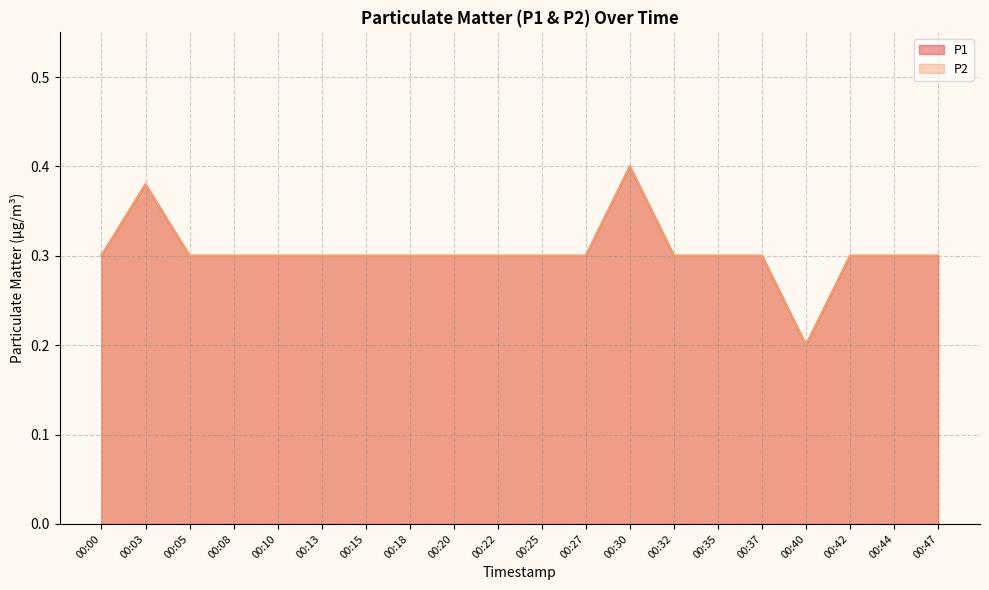

Rank the series by their maximum value, from lowest to highest.

P1, P2